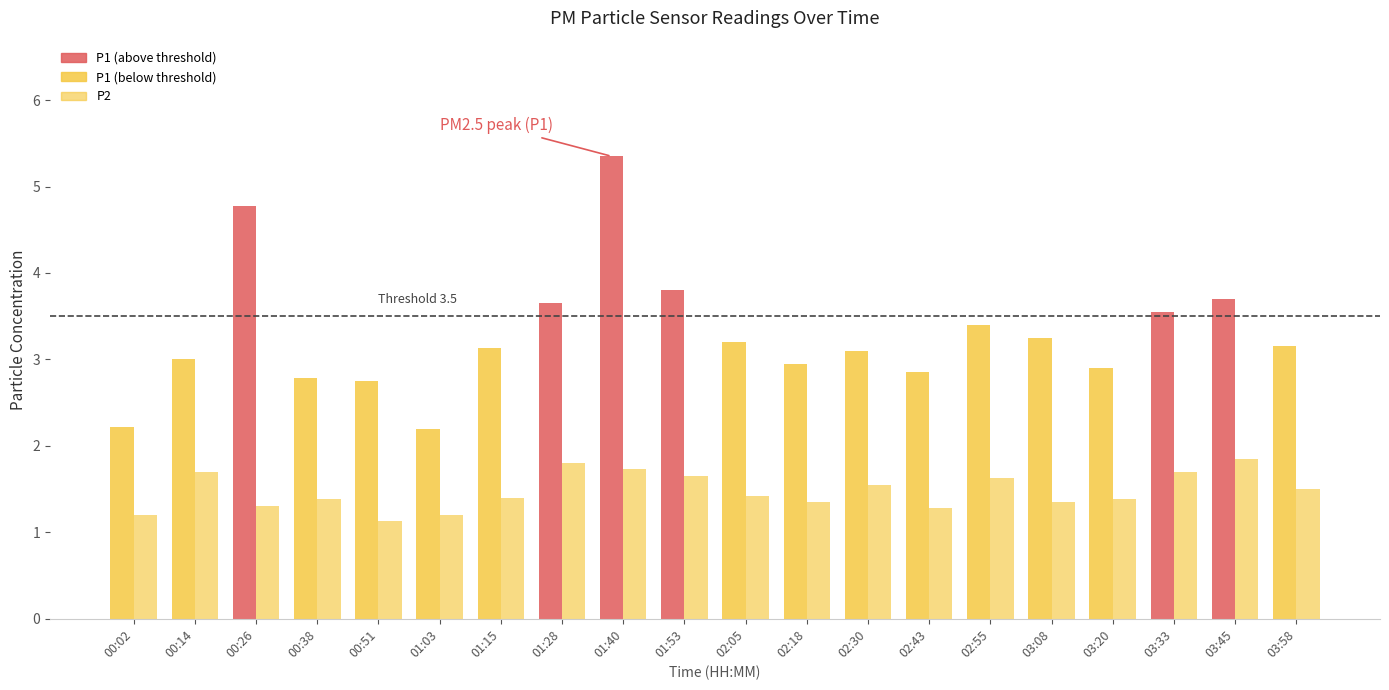

What is the minimum value for P2?

1.1